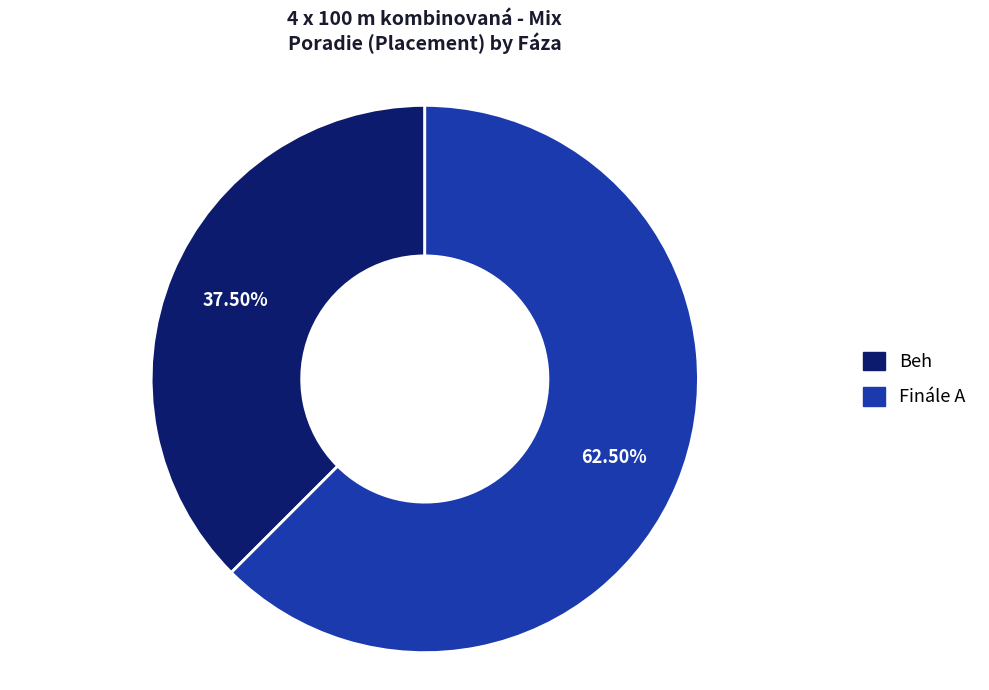

Between Finále A and Beh, which is larger?

Finále A